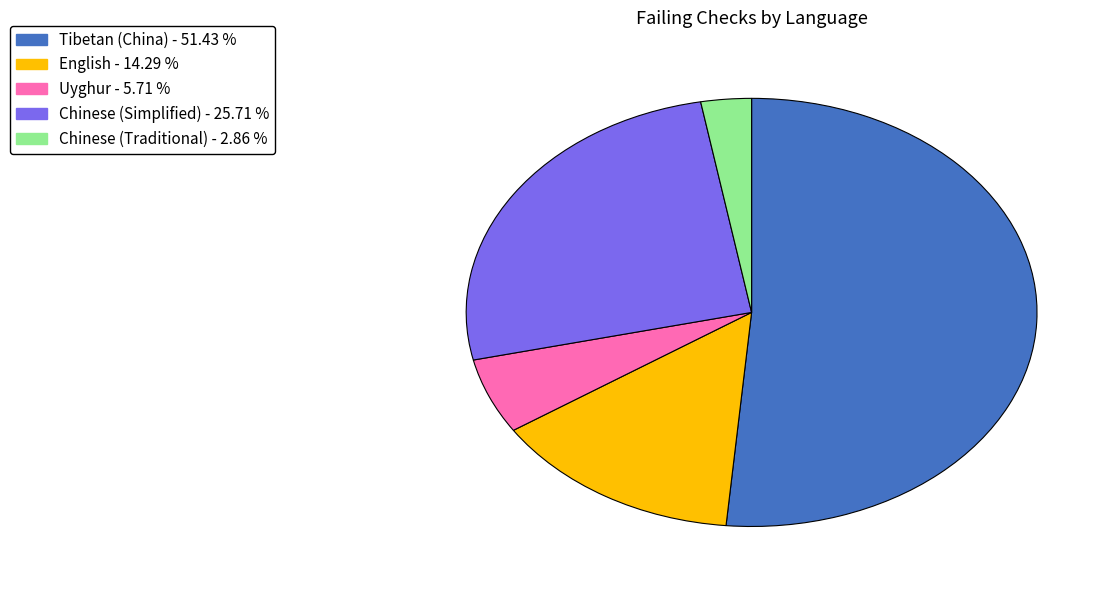

Is there a majority slice in this chart?

Yes